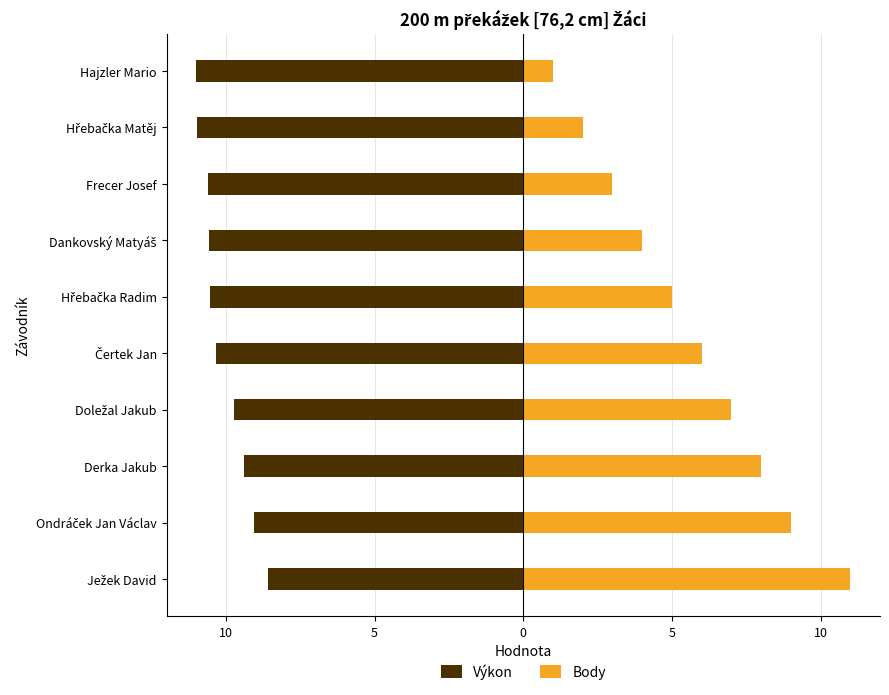

What is the highest value of the Výkon series?

-8.6